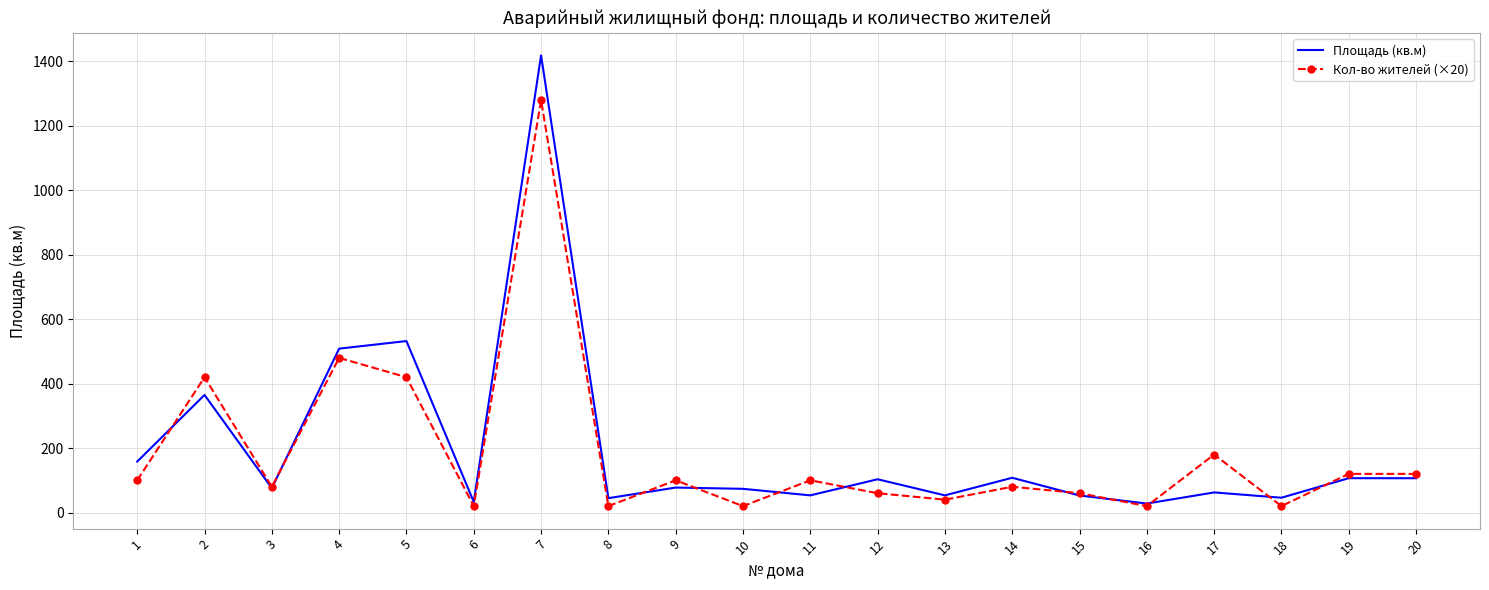

List the series in order of their overall mean, highest first.

Площадь (кв.м), Кол-во жителей (×20)